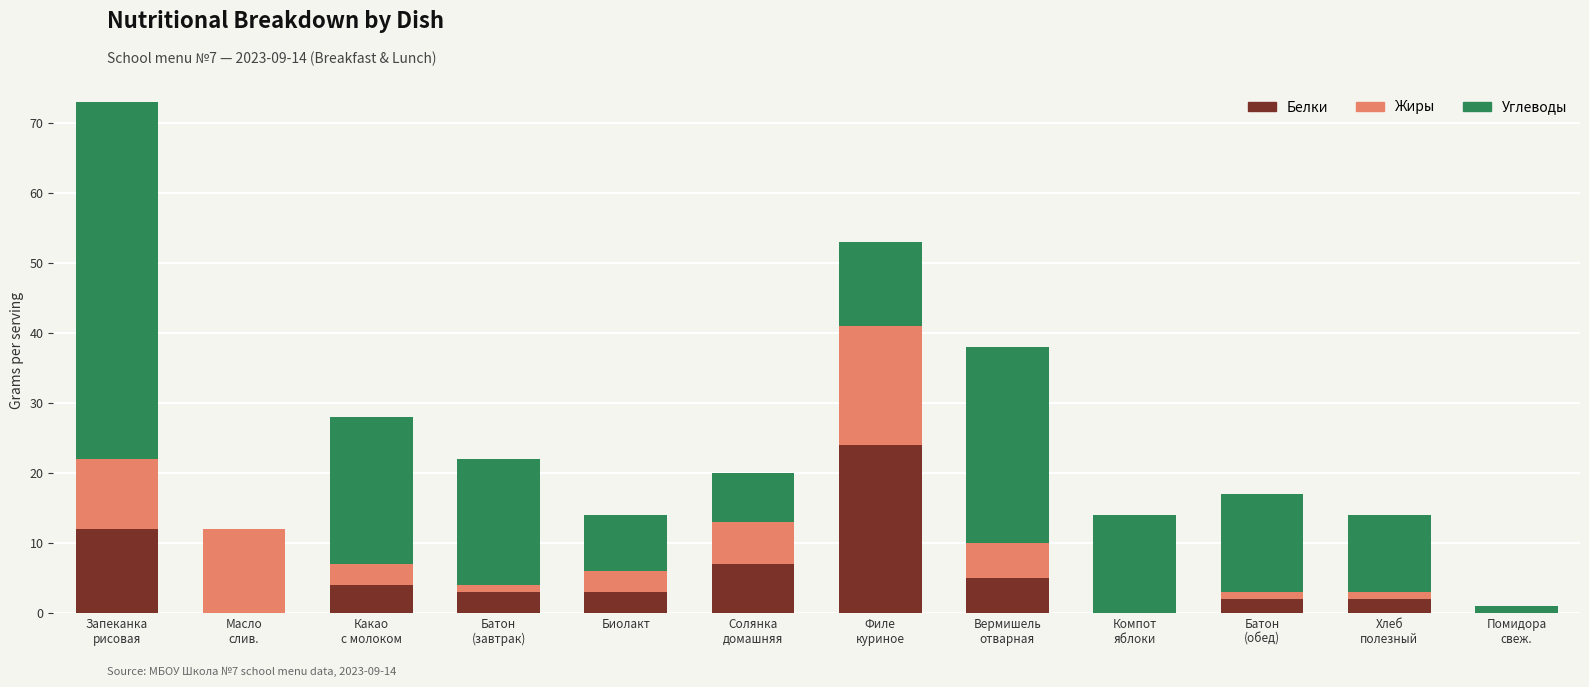

What is the difference between the Белки values at Масло
слив. and Какао
с молоком?

4